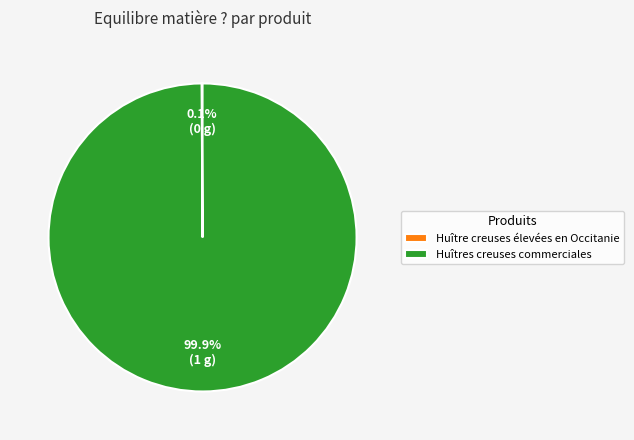

Which slice is the largest?

Huîtres creuses commerciales